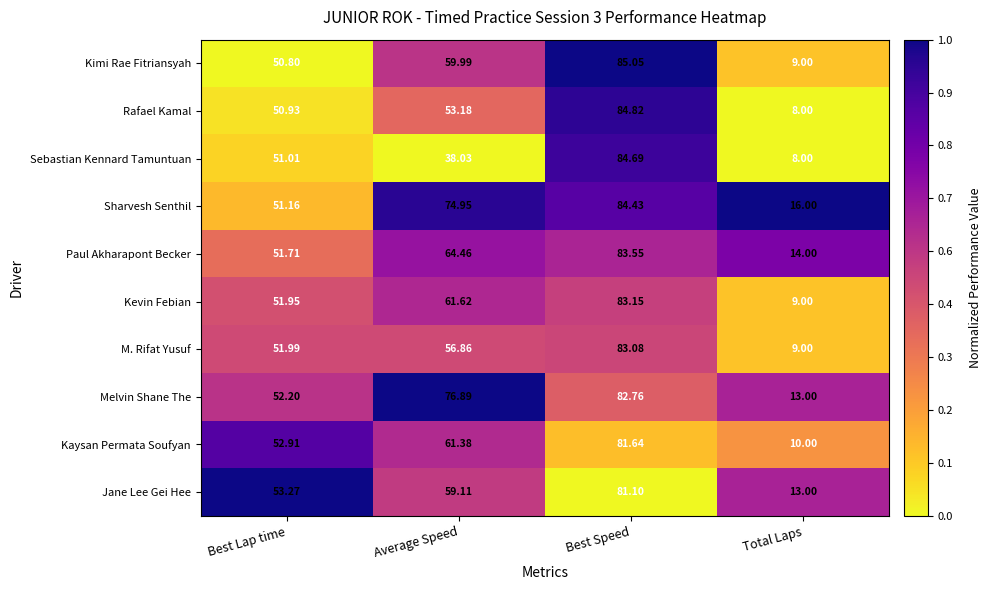

Which series has the largest total across all categories?

Sharvesh Senthil